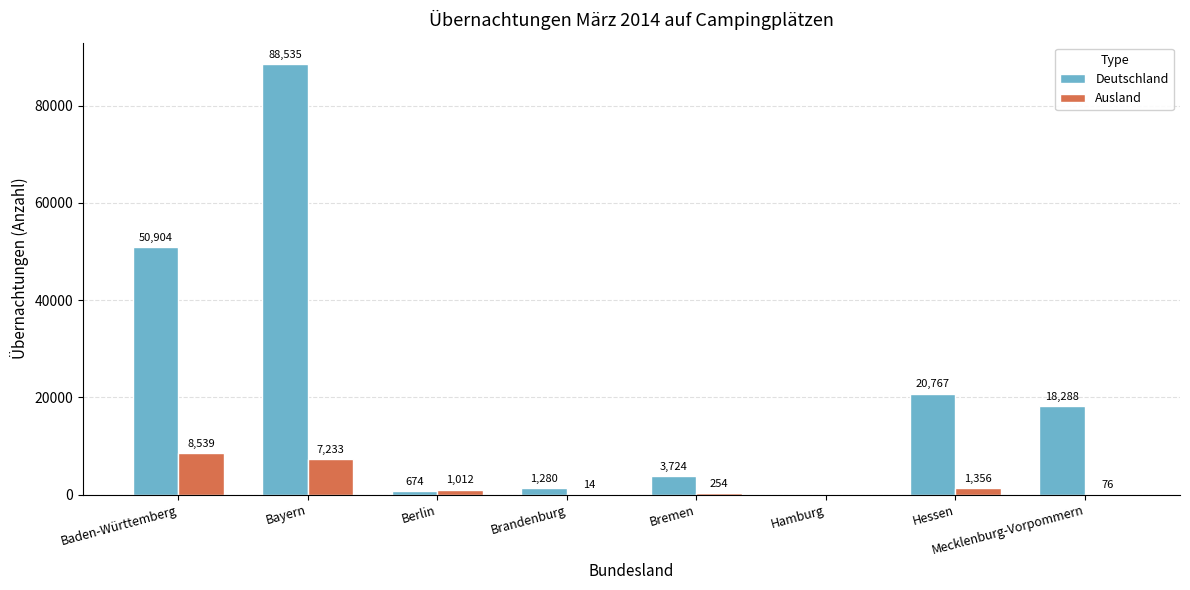

Are the bars horizontal?

No